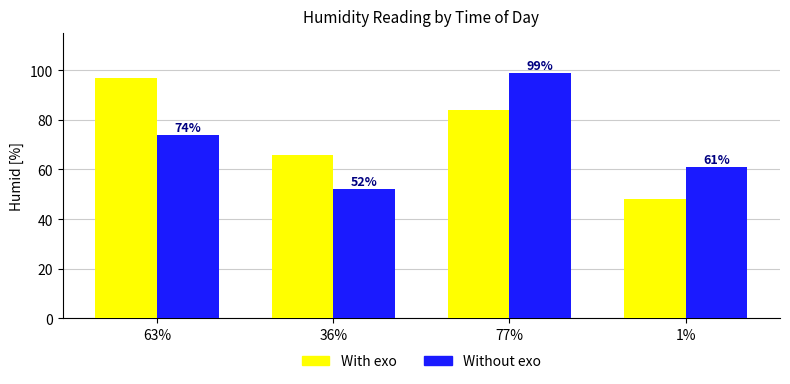

Which label corresponds to the smallest value in the chart?

1%